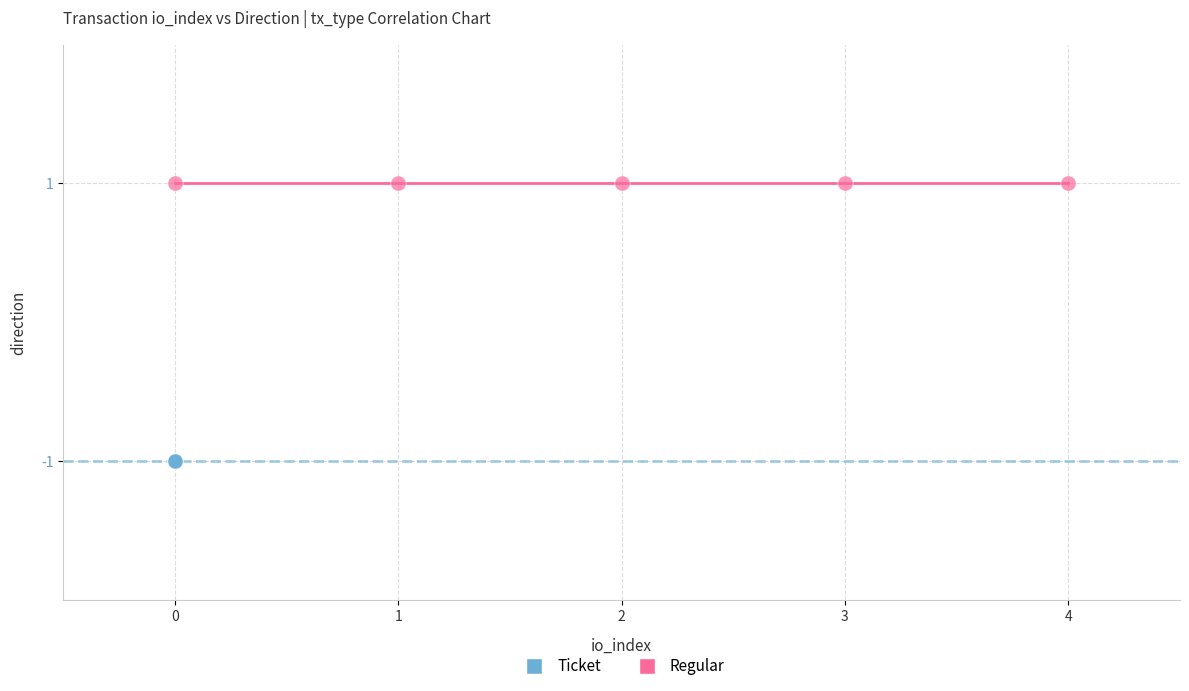

Which series contains the lowest Y value?

Ticket